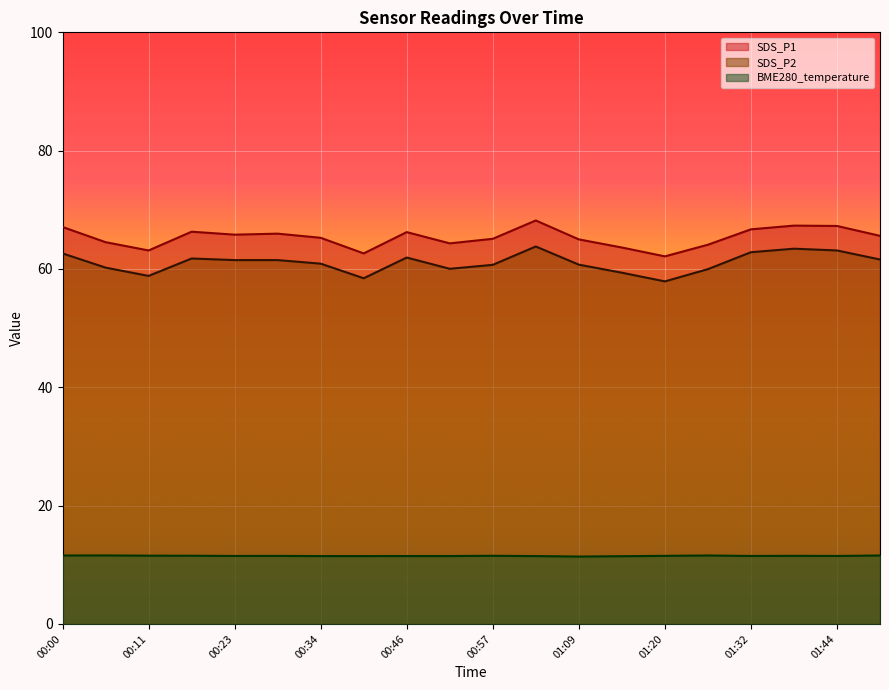

What is the difference between the maximum and minimum values in the SDS_P1 series?

6.1